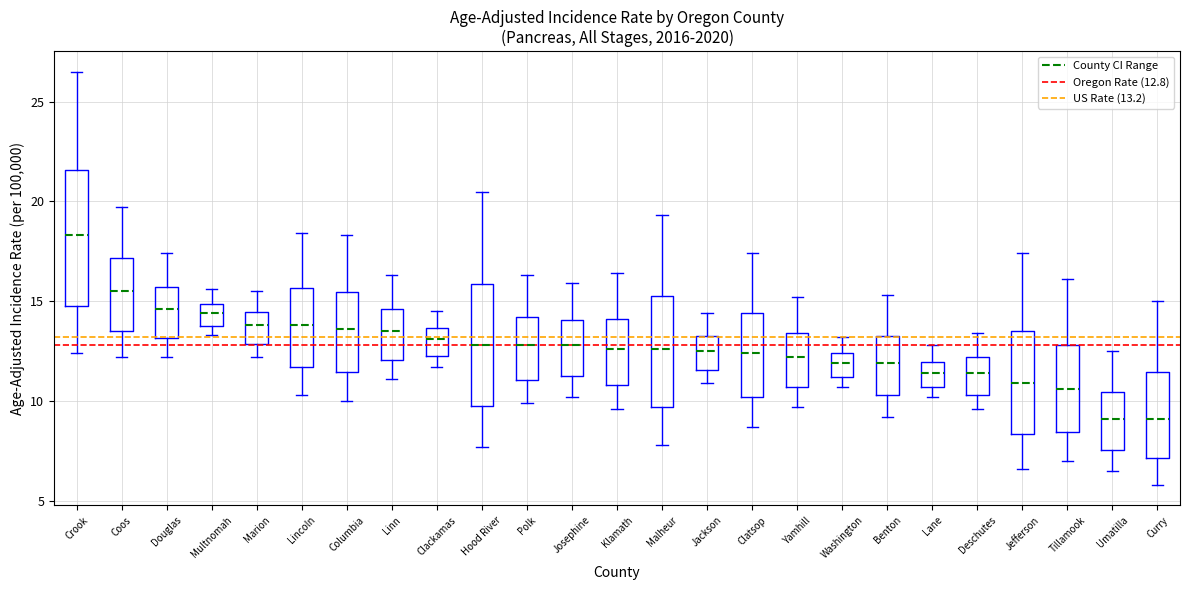

Reading left to right, transcribe this box plot: for each box, give where its median line is, the range the box spans, and where its two whiskers end, as read against the y-axis. The values are not printed on the chart, so give them approximately, as read against the axis.

Crook: median 18.5, box 15.0 to 21.5, whiskers 12.5 to 26.5
Coos: median 15.5, box 13.5 to 17.0, whiskers 12.0 to 19.5
Douglas: median 14.5, box 13.0 to 15.5, whiskers 12.0 to 17.5
Multnomah: median 14.5, box 13.5 to 15.0, whiskers 13.5 (just below the box's lower edge) to 15.5
Marion: median 14.0, box 13.0 to 14.5, whiskers 12.0 to 15.5
Lincoln: median 14.0, box 11.5 to 15.5, whiskers 10.5 to 18.5
Columbia: median 13.5, box 11.5 to 15.5, whiskers 10.0 to 18.5
Linn: median 13.5, box 12.0 to 14.5, whiskers 11.0 to 16.5
Clackamas: median 13.0, box 12.5 to 13.5, whiskers 11.5 to 14.5
Hood River: median 13.0, box 9.5 to 16.0, whiskers 7.5 to 20.5
Polk: median 13.0, box 11.0 to 14.0, whiskers 10.0 to 16.5
Josephine: median 13.0, box 11.0 to 14.0, whiskers 10.0 to 16.0
Klamath: median 12.5, box 11.0 to 14.0, whiskers 9.5 to 16.5
Malheur: median 12.5, box 9.5 to 15.5, whiskers 8.0 to 19.5
Jackson: median 12.5, box 11.5 to 13.5, whiskers 11.0 to 14.5
Clatsop: median 12.5, box 10.0 to 14.5, whiskers 8.5 to 17.5
Yamhill: median 12.0, box 10.5 to 13.5, whiskers 9.5 to 15.0
Washington: median 12.0, box 11.0 to 12.5, whiskers 10.5 to 13.0
Benton: median 12.0, box 10.5 to 13.5, whiskers 9.0 to 15.5
Lane: median 11.5, box 10.5 to 12.0, whiskers 10.0 to 13.0
Deschutes: median 11.5, box 10.5 to 12.0, whiskers 9.5 to 13.5
Jefferson: median 11.0, box 8.5 to 13.5, whiskers 6.5 to 17.5
Tillamook: median 10.5, box 8.5 to 13.0, whiskers 7.0 to 16.0
Umatilla: median 9.0, box 7.5 to 10.5, whiskers 6.5 to 12.5
Curry: median 9.0, box 7.0 to 11.5, whiskers 6.0 to 15.0